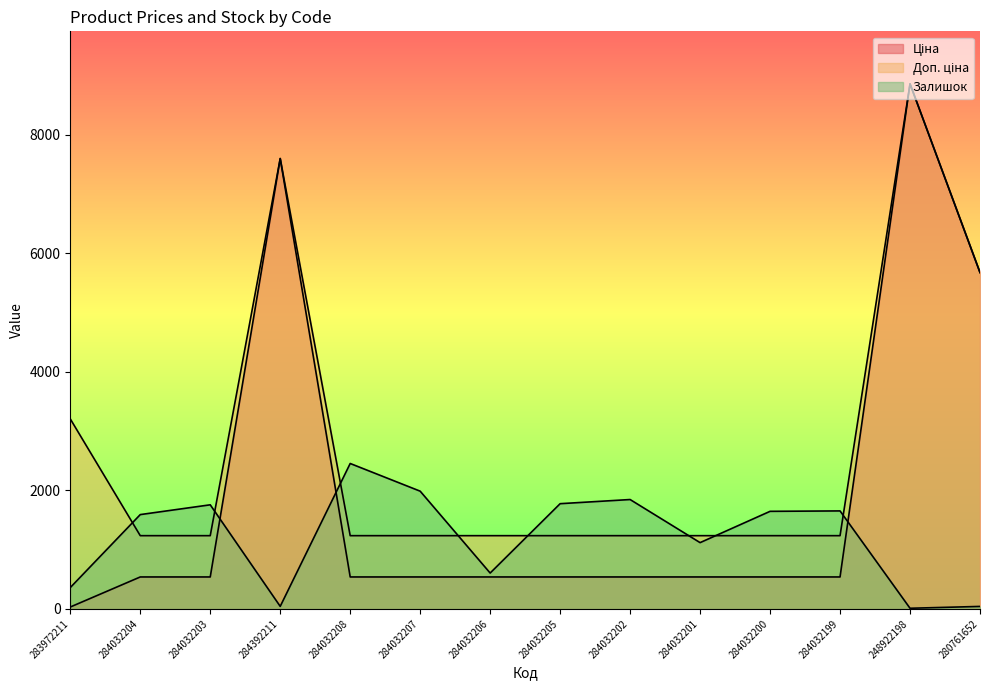

The Ціна series shows 211.1 at 284032203. True or false?

False